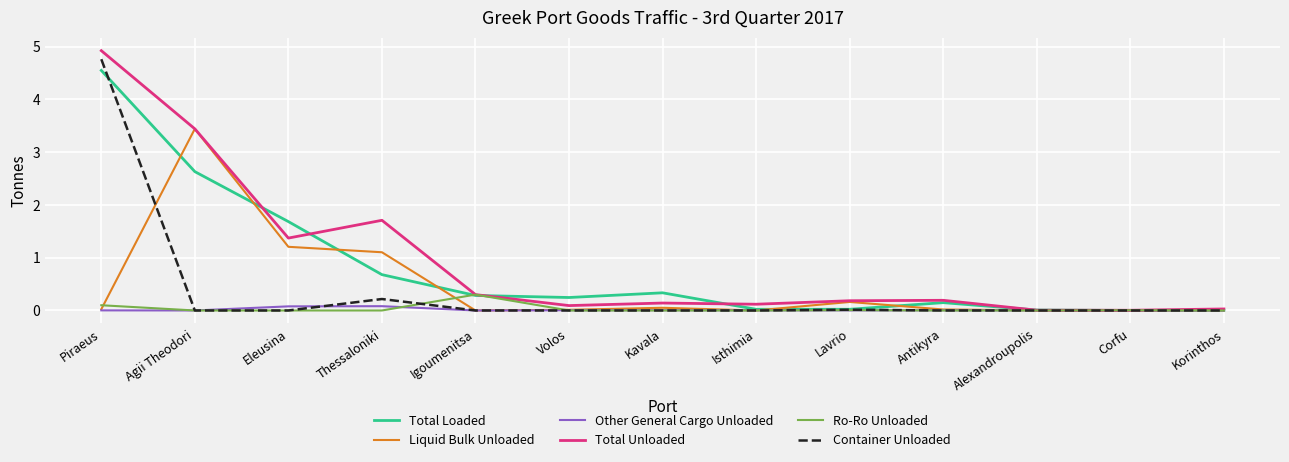

Does the chart have visible grid lines?

Yes